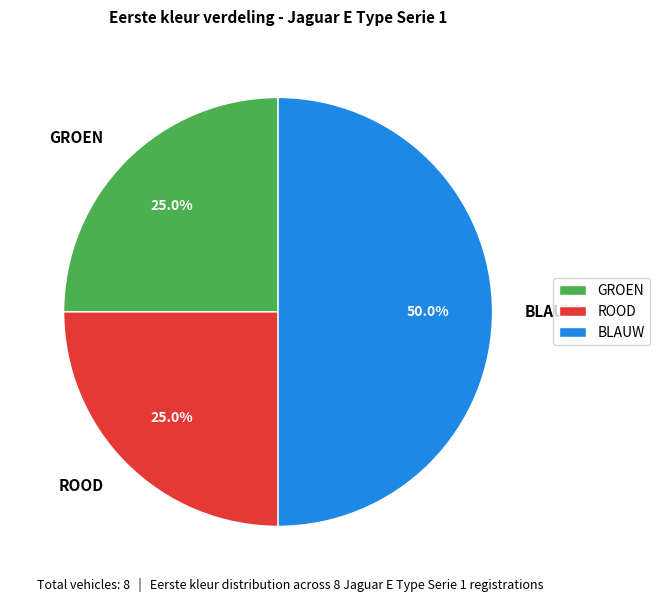

To the nearest percent, what portion does ROOD represent?

25%